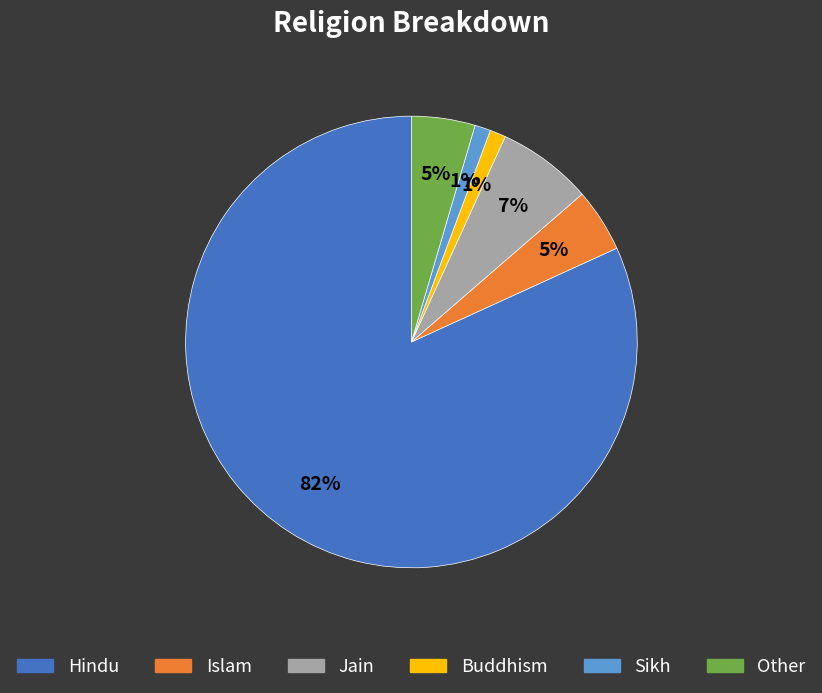

To the nearest percent, what is the average slice percentage?

17%